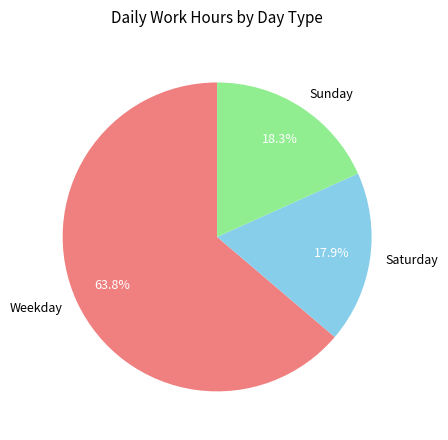

Between Weekday and Sunday, which is larger?

Weekday